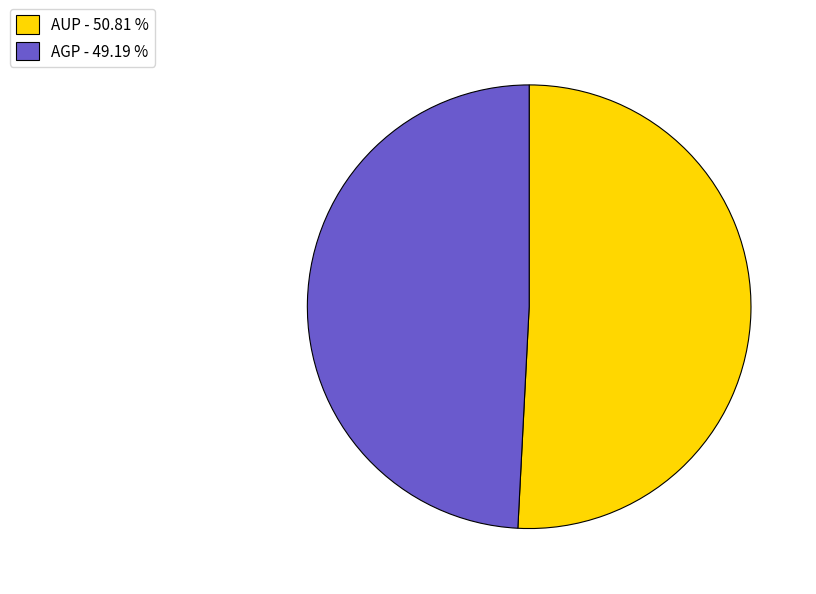

Do AUP - 50.81 % and AGP - 49.19 % together represent more than half of the pie?

Yes